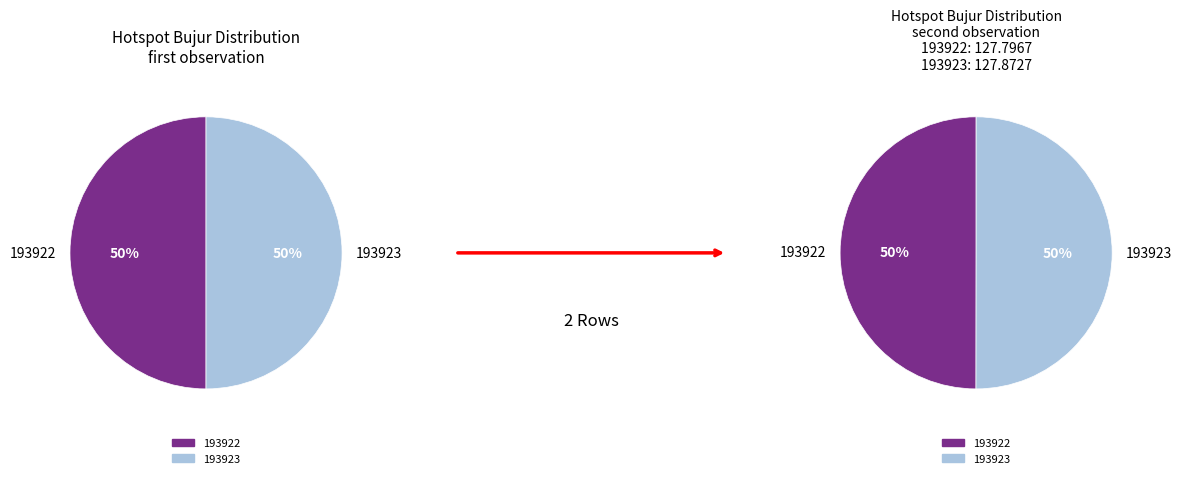

Which category accounts for the majority?

193923